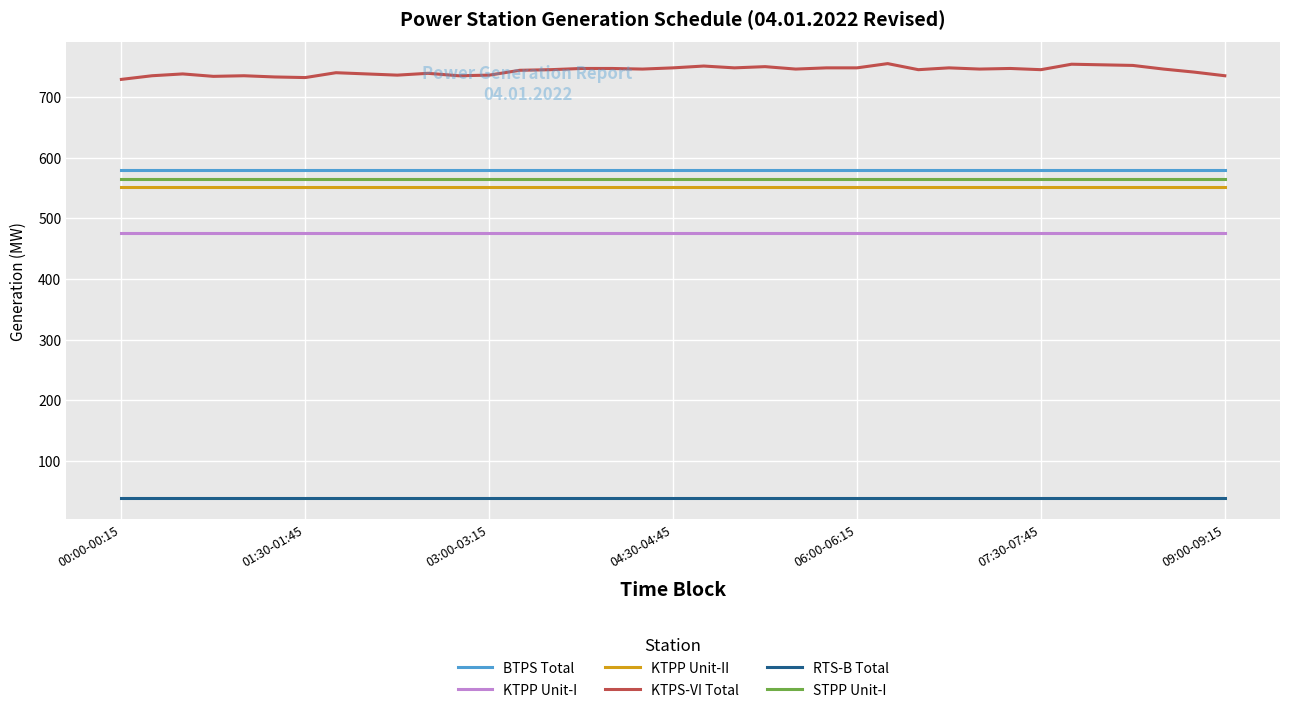

Which series has the largest total across all categories?

KTPS-VI Total